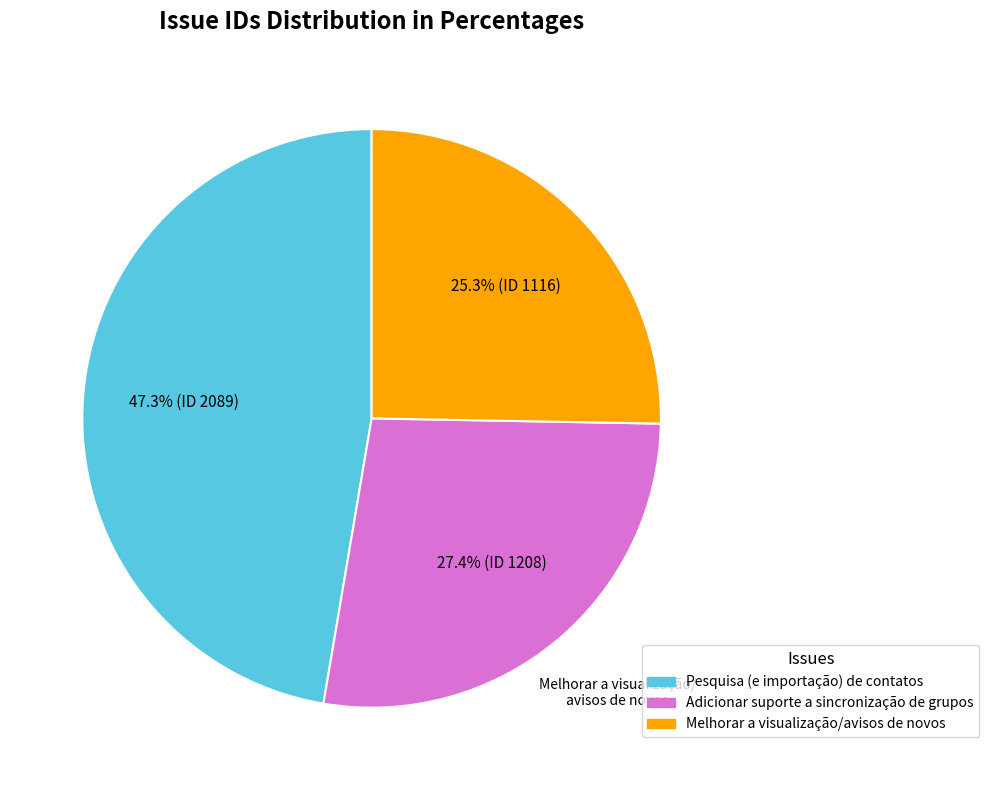

Do Pesquisa (e importação) de contatos and Adicionar suporte a sincronização de grupos together represent more than half of the pie?

Yes